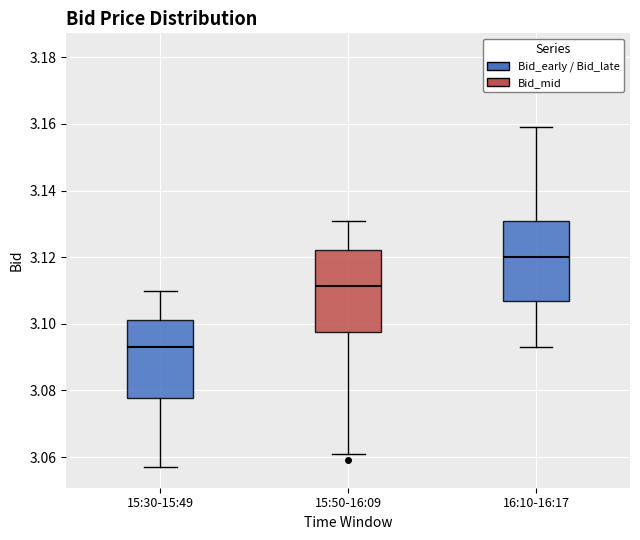

Where is the lower edge of the box for 15:30-15:49 on the y-axis? The values are not printed on the chart, so give them approximately, as read against the axis.

3.078